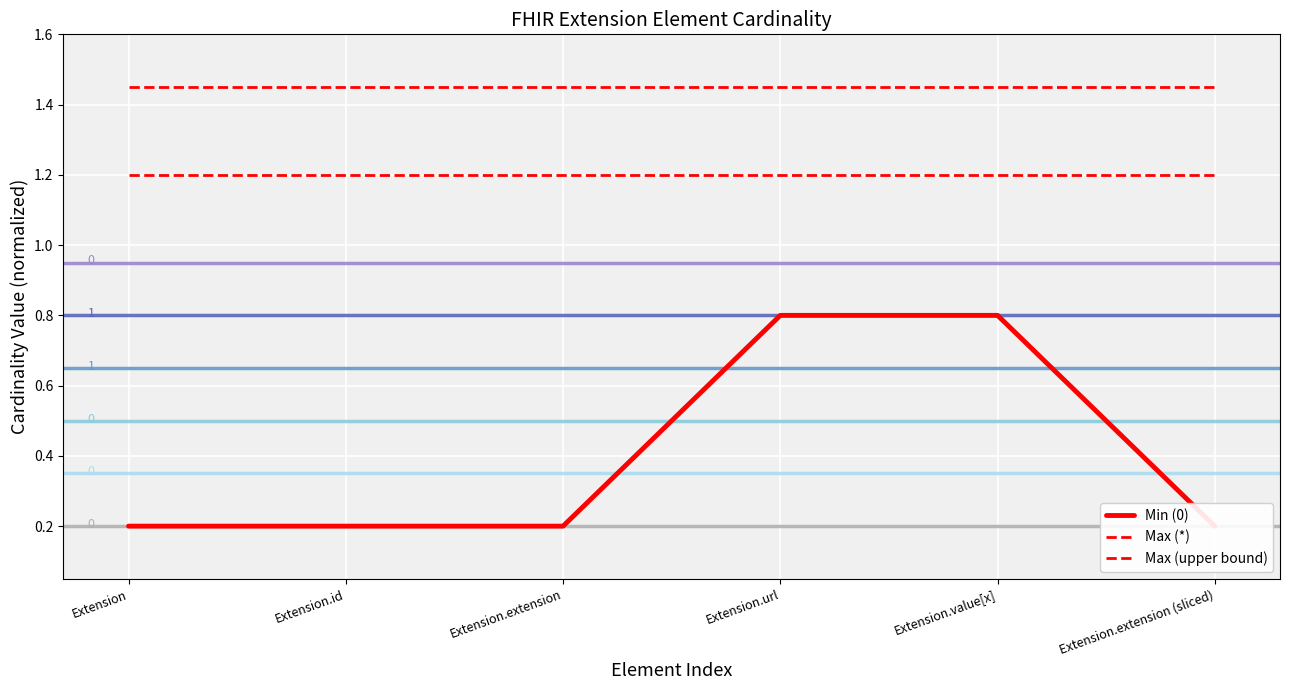

What is the difference between the maximum and minimum values in the Min (0) series?

0.6